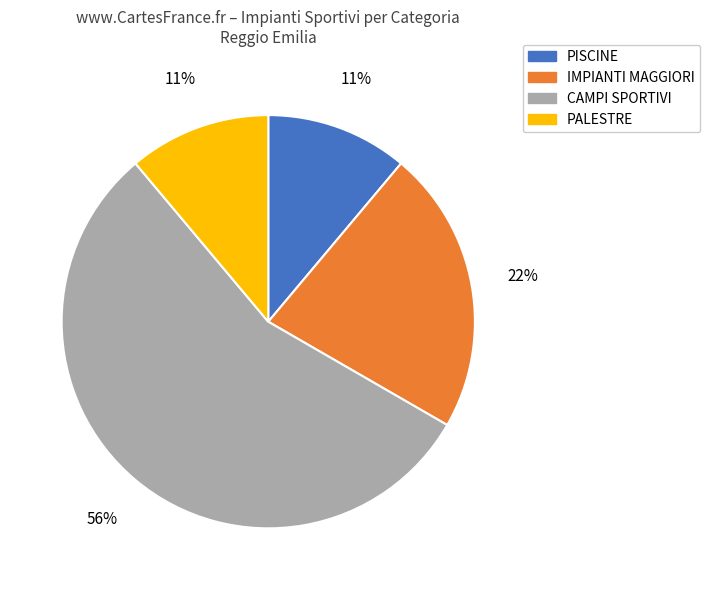

Does PISCINE represent more than half of the total?

No